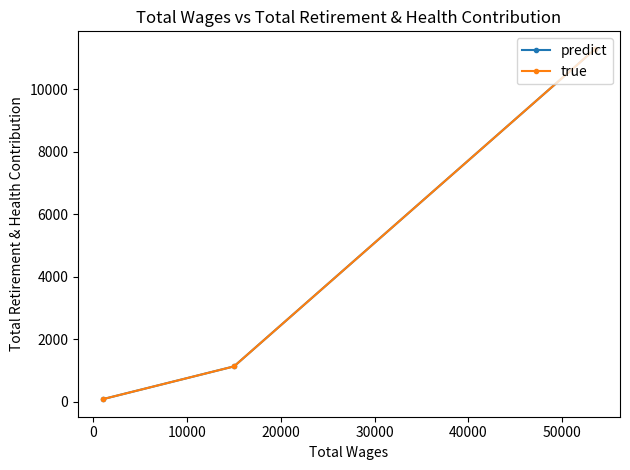

Rank the series by their maximum value, from highest to lowest.

predict, true